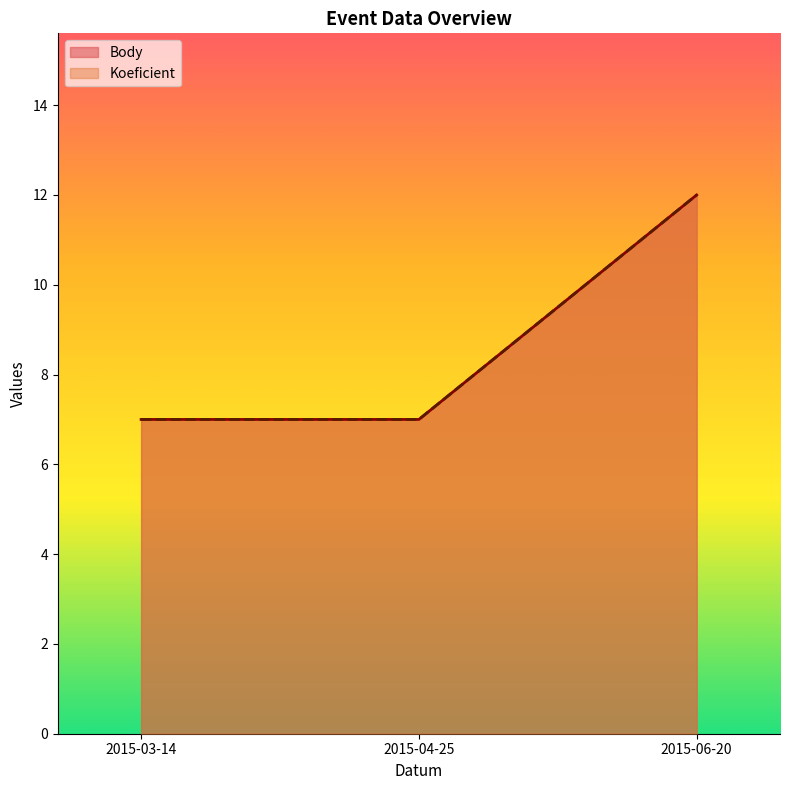

Reading left to right, list all the values displayed in this chart.

Koeficient: 7	7	12
Body: 7	7	12